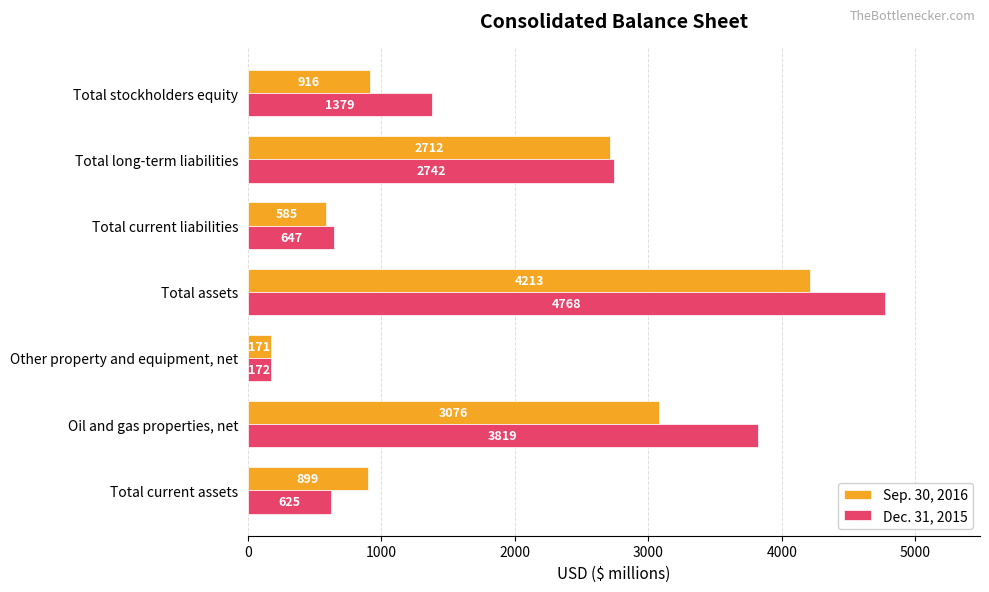

True or false: Dec. 31, 2015 has a value of 3819 at Oil and gas properties, net.

True